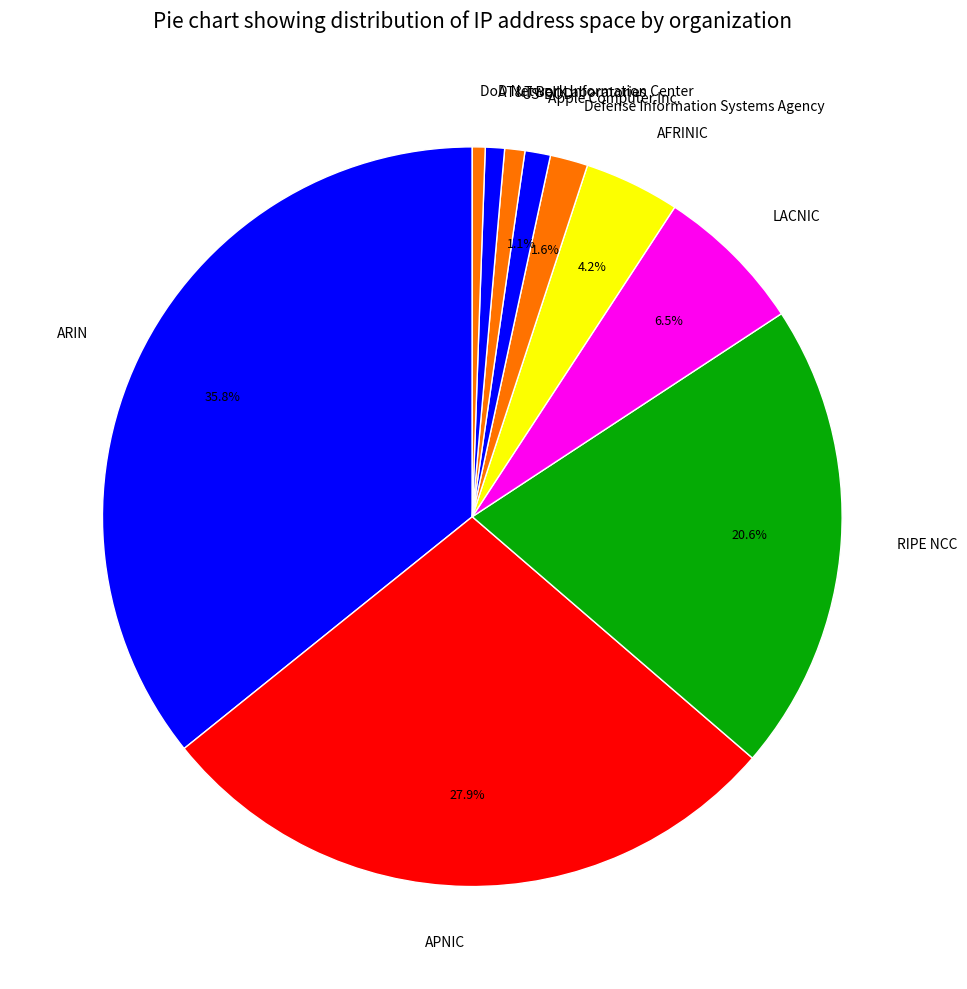

Count the number of slices in the pie.

10